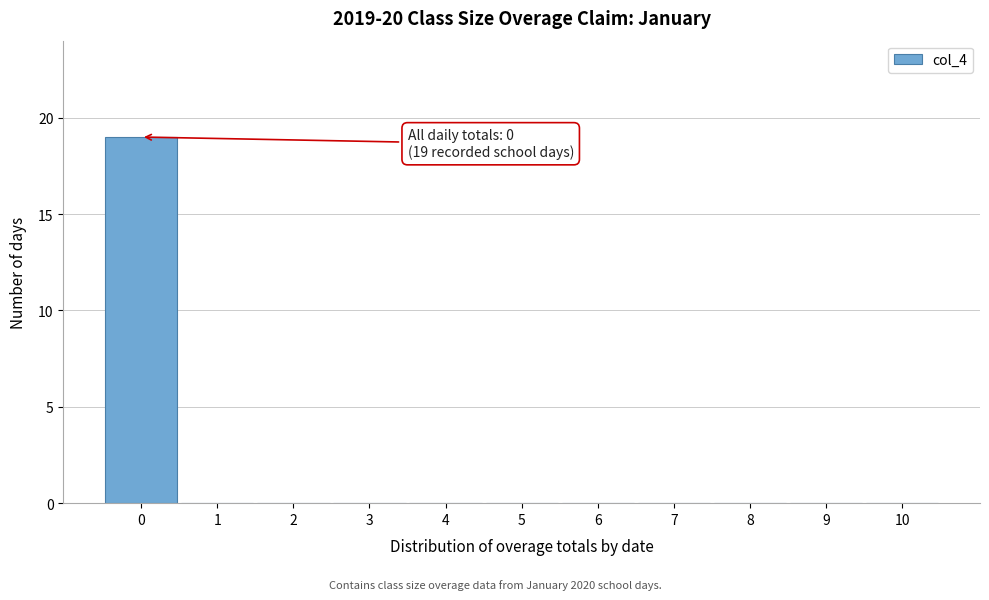

Over which range of the x-axis is the bar tallest?

-0.5 to 0.5